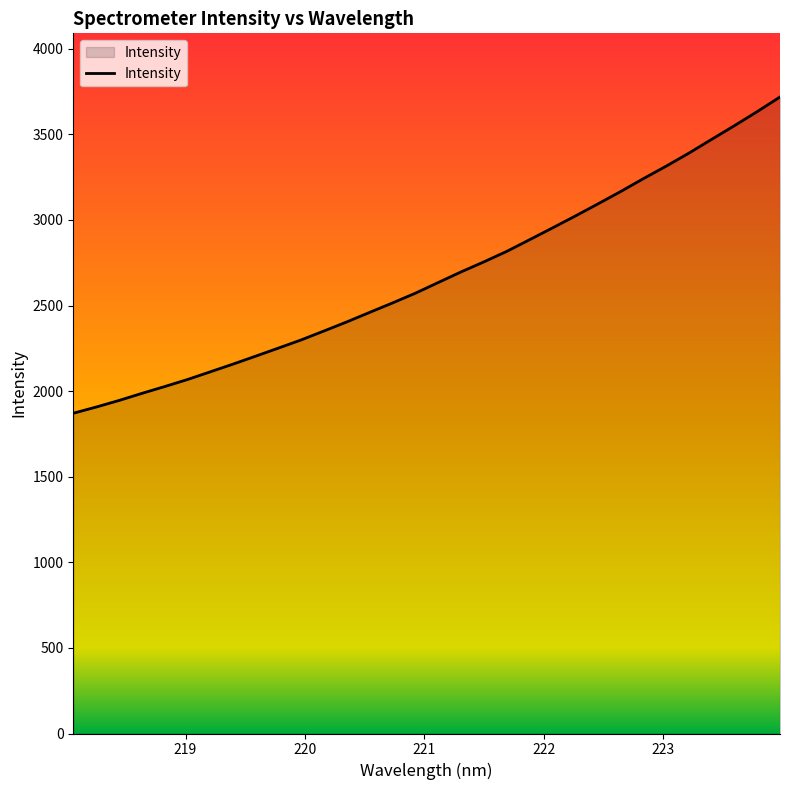

True or false: there are more than 2 points higher than both neighbors.

False